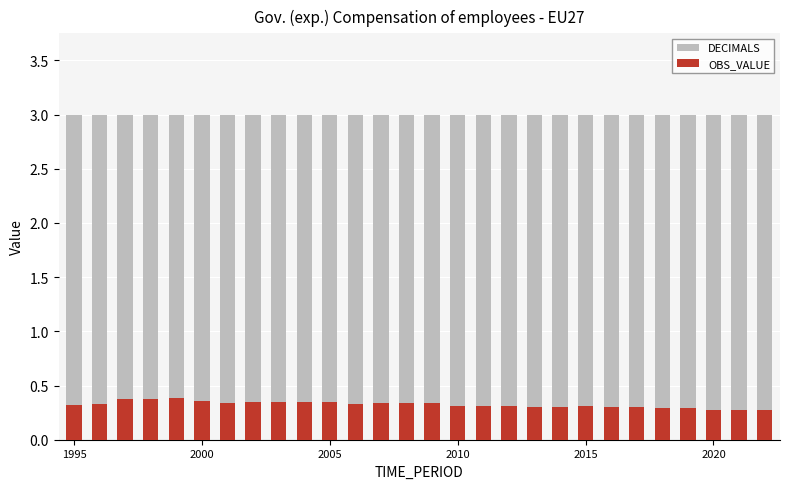

List the series in order of their overall mean, lowest first.

OBS_VALUE, DECIMALS